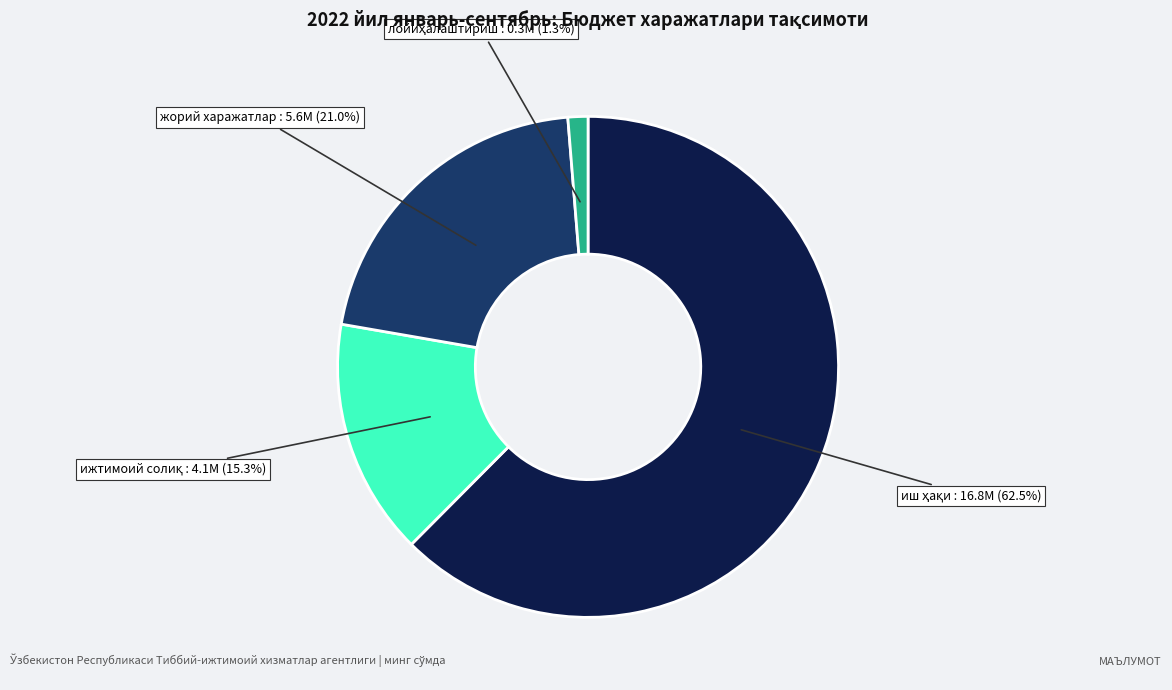

Is there any slice that represents more than half of the pie?

Yes